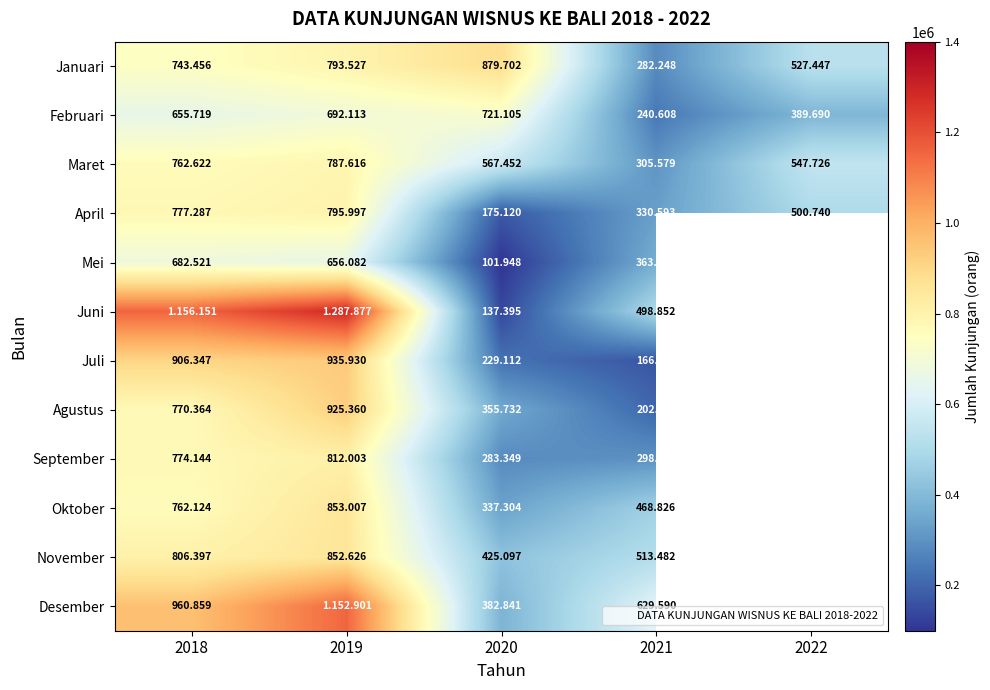

List the series in order of their peak value, highest first.

Juni, Desember, Juli, Agustus, Januari, Oktober, November, September, April, Maret, Februari, Mei